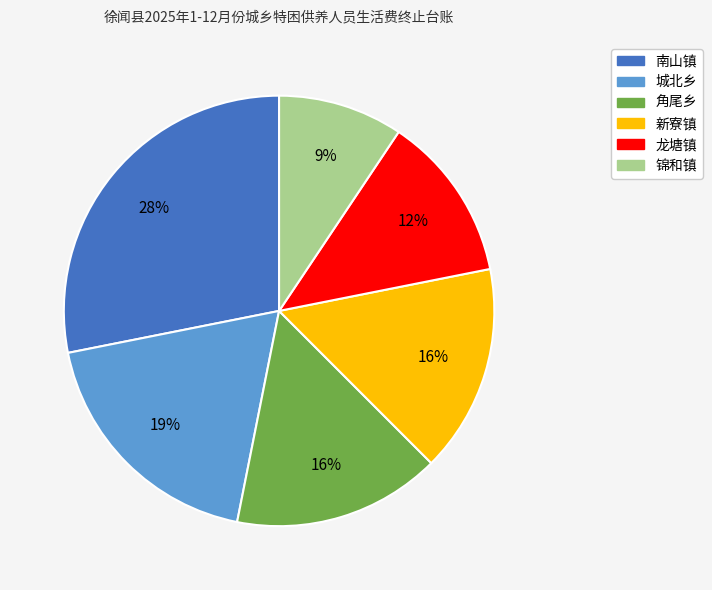

Is it true that 城北乡 is 5% of the pie?

False